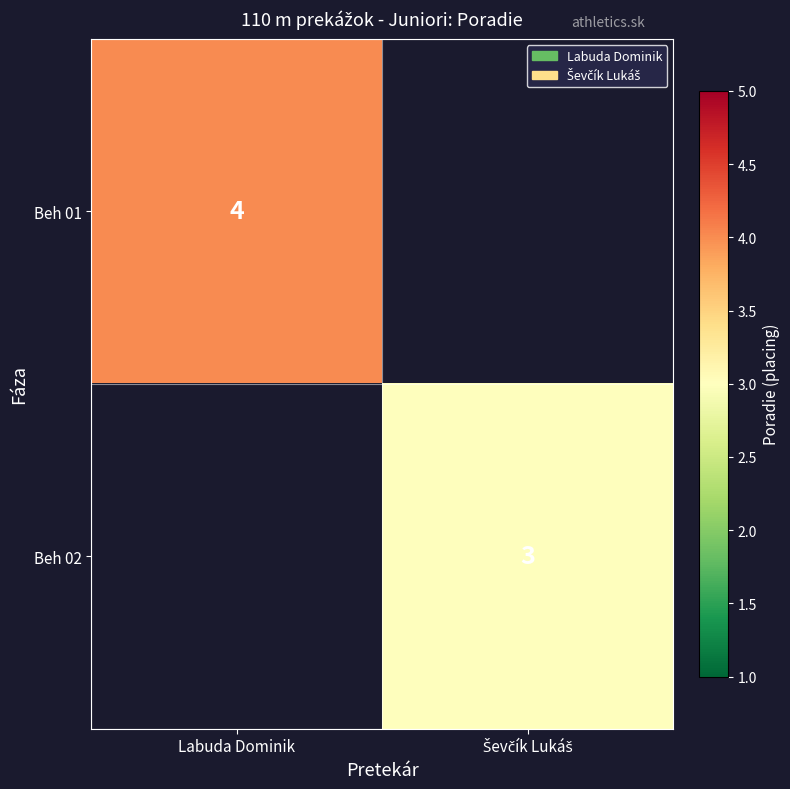

Is it true that Beh 01 equals 4 at Labuda Dominik?

True